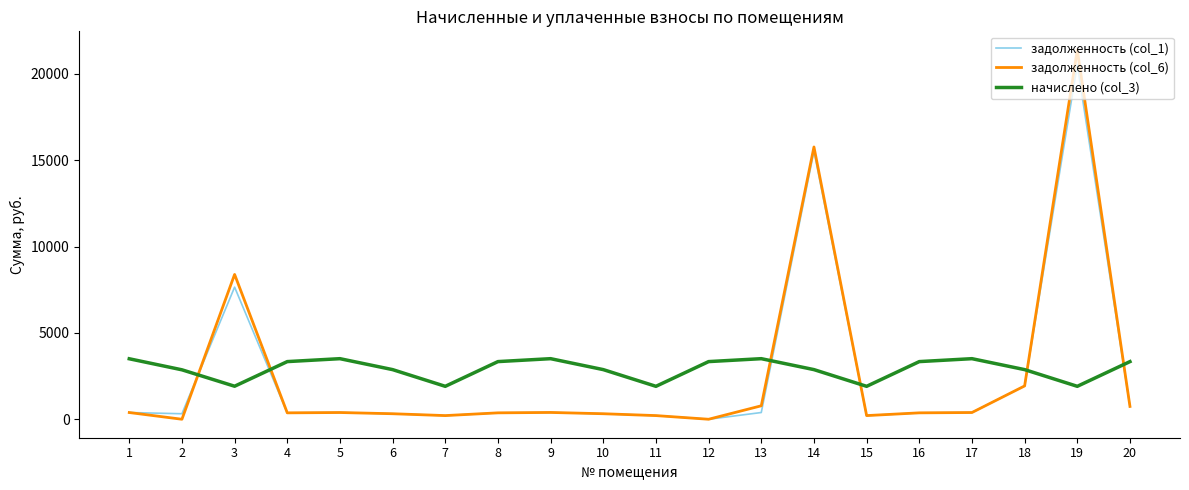

What is the minimum value for начислено (col_3)?

1906.6